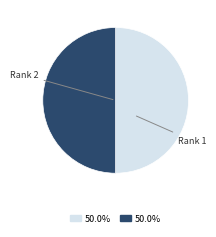

Which category accounts for the majority?

1